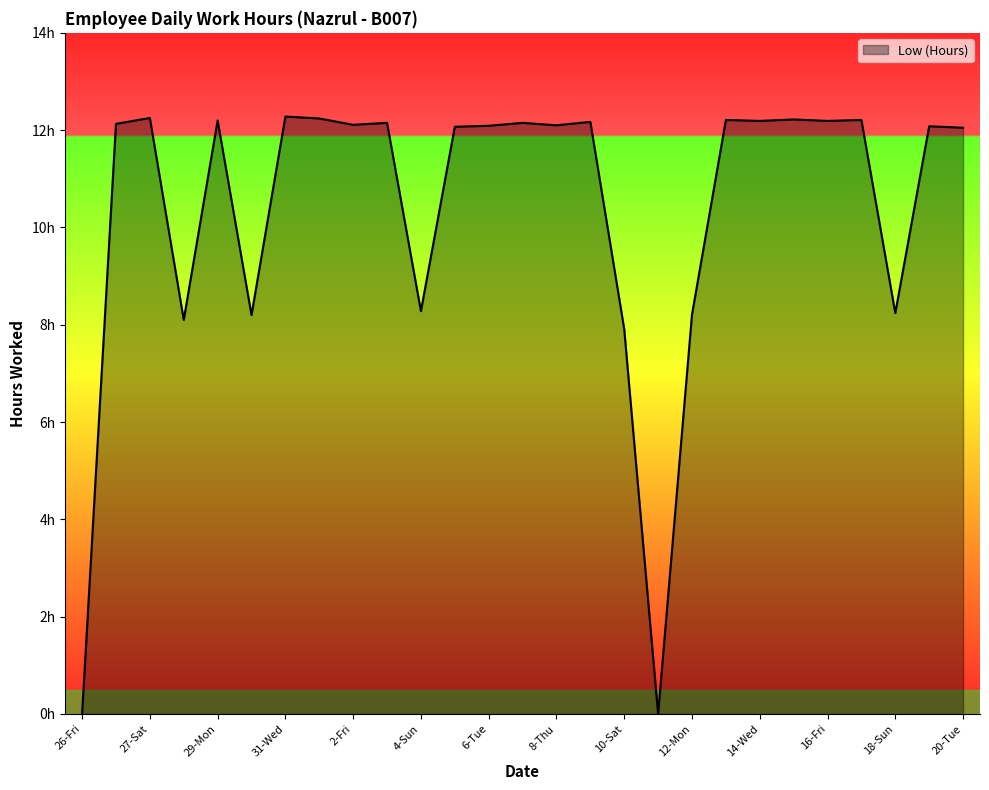

Does the chart display data point markers on the line(s)?

No